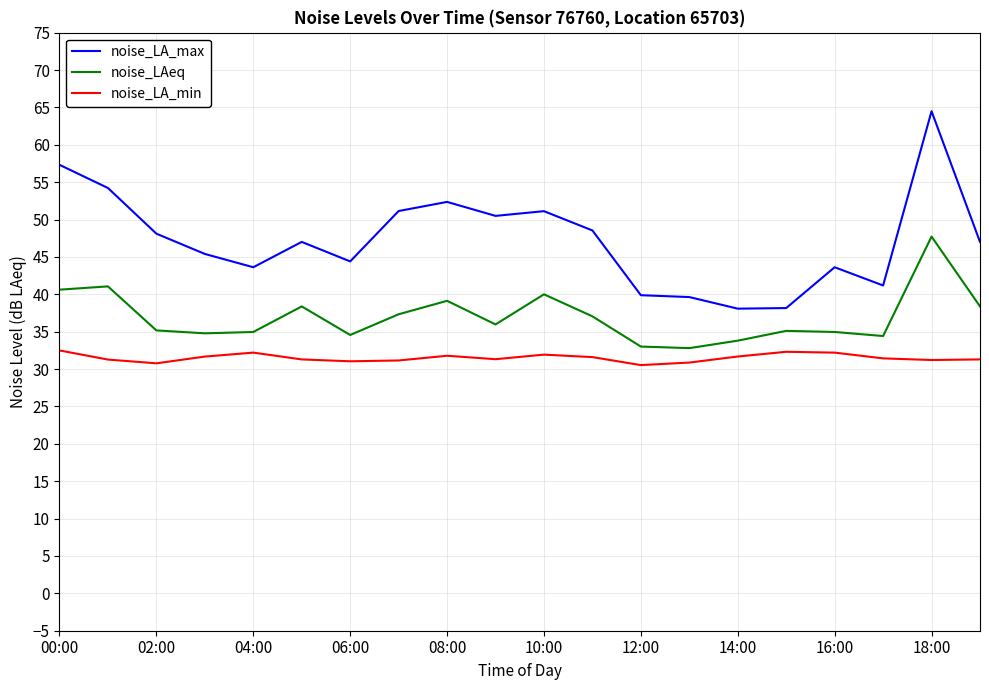

How many distinct data groups are displayed?

3